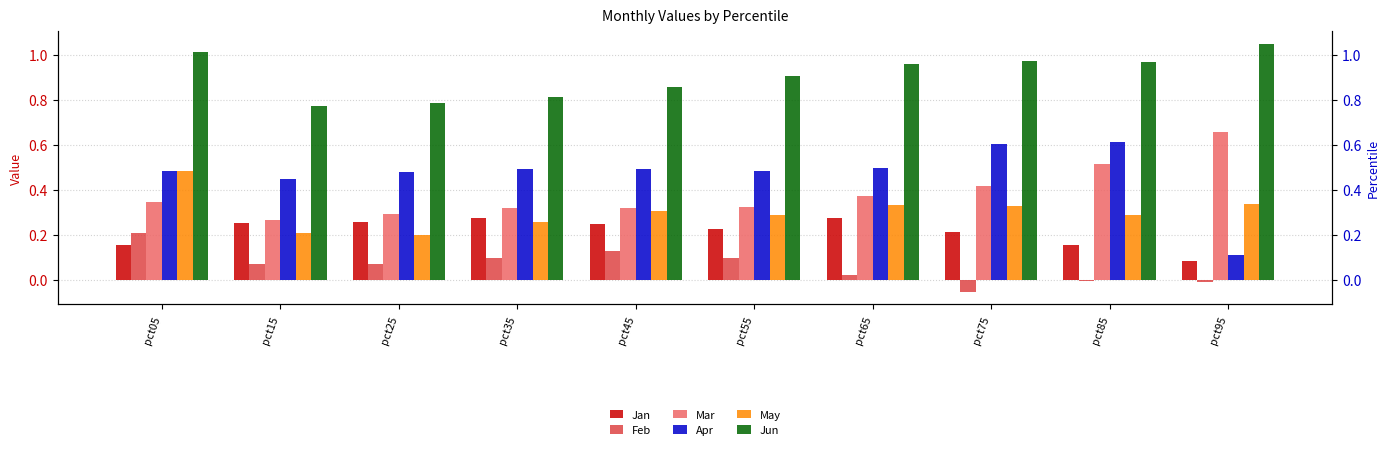

Which has a higher value, pct55 or pct85?

pct55